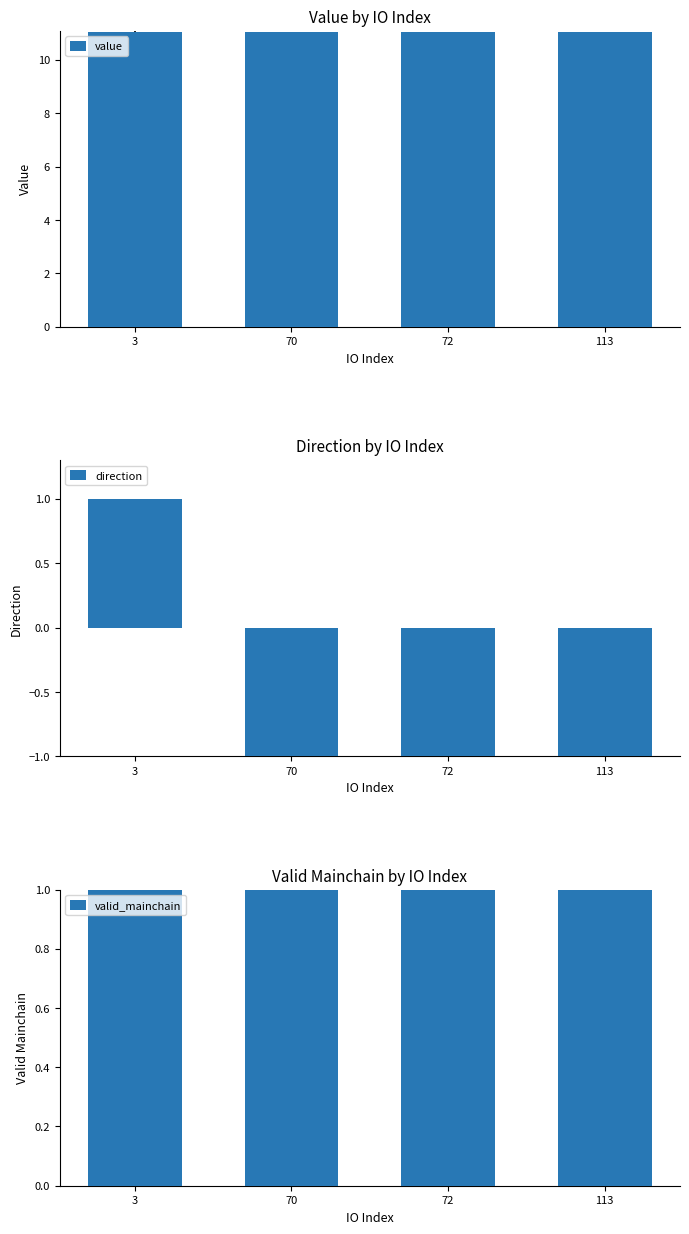

Reading left to right, extract all data points from this chart.

value: 3=11.0	70=11.0	72=11.1	113=11.1
direction: 3=1.0	70=-1.0	72=-1.0	113=-1.0
valid_mainchain: 3=1.0	70=1.0	72=1.0	113=1.0